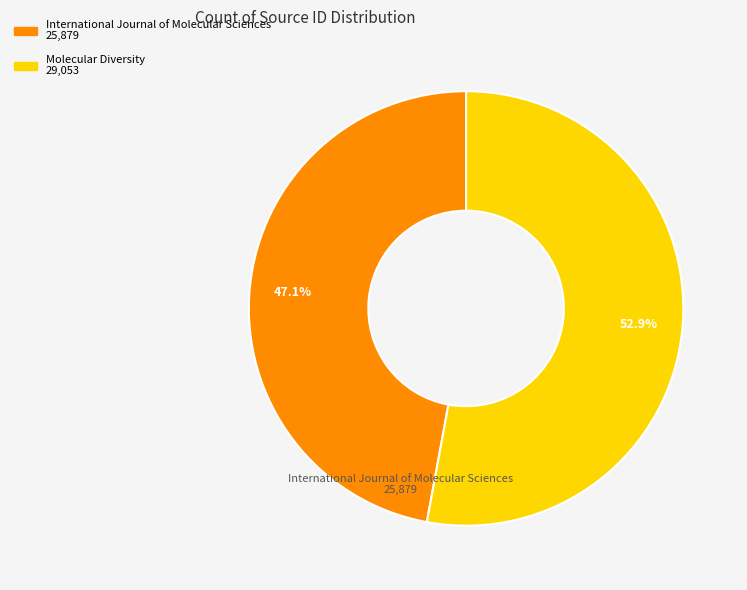

Is there any slice that represents more than half of the pie?

Yes